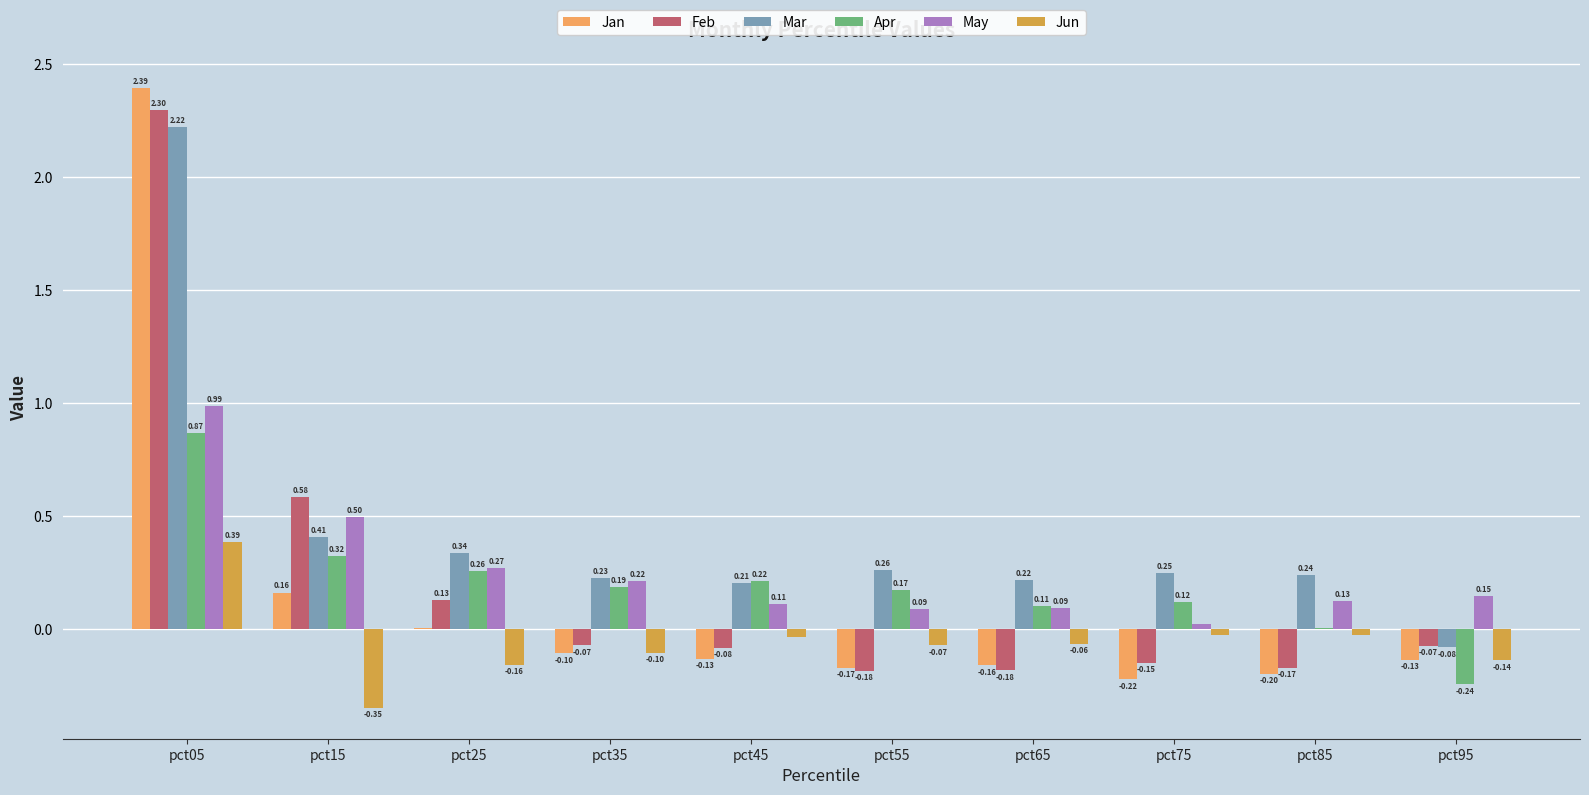

Are the bars grouped side by side (vs. stacked)?

Yes